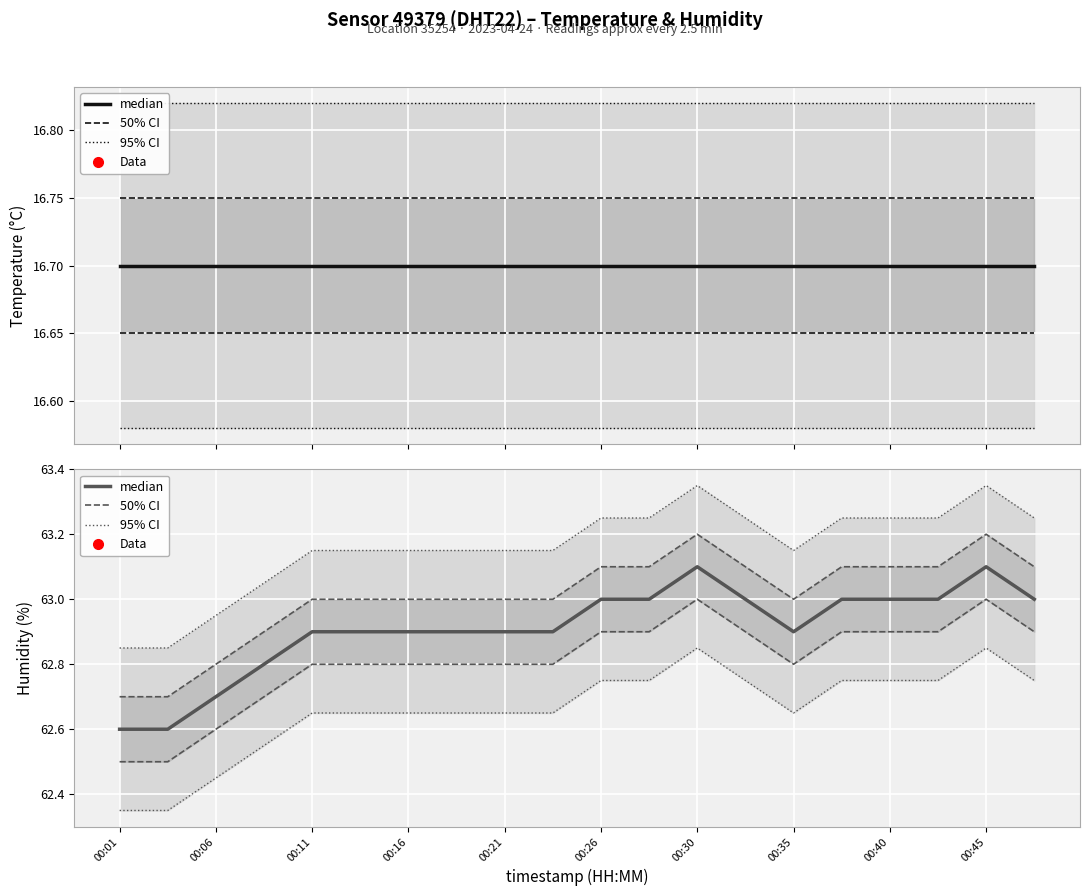

True or false: 50% CI has a value of 62.9 at 19.

True